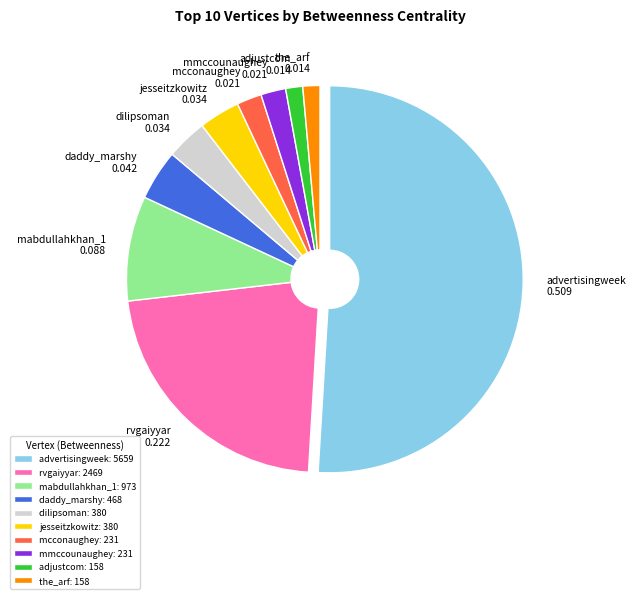

Is the sum of adjustcom and dilipsoman greater than half?

No